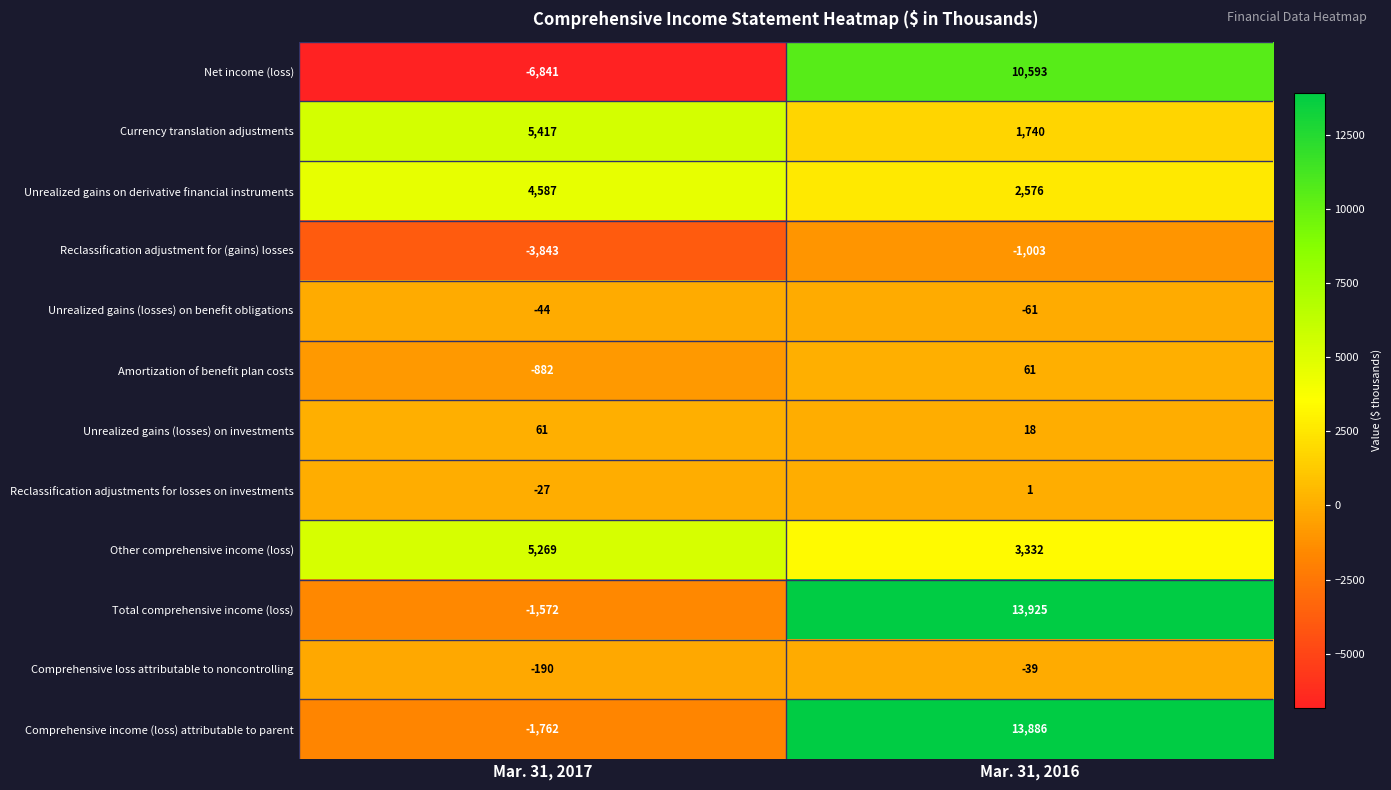

What is the lowest value of the Total comprehensive income (loss) series?

-1572